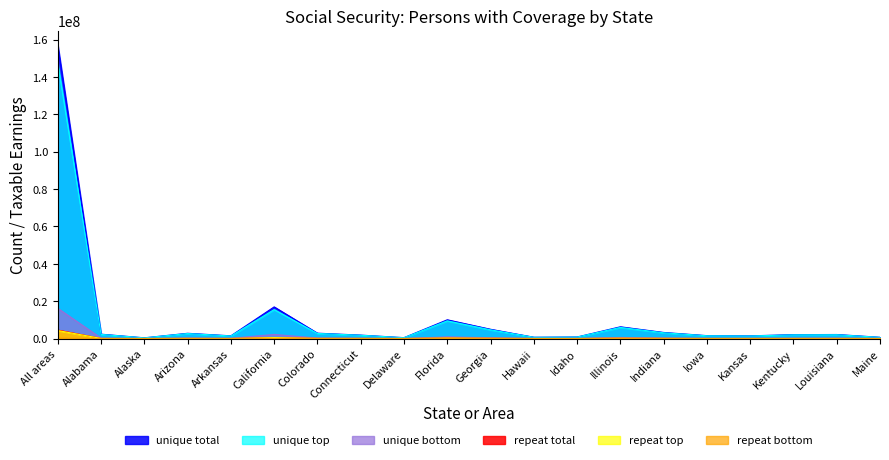

The value of repeat bottom at All areas is 250673.0. True or false?

True